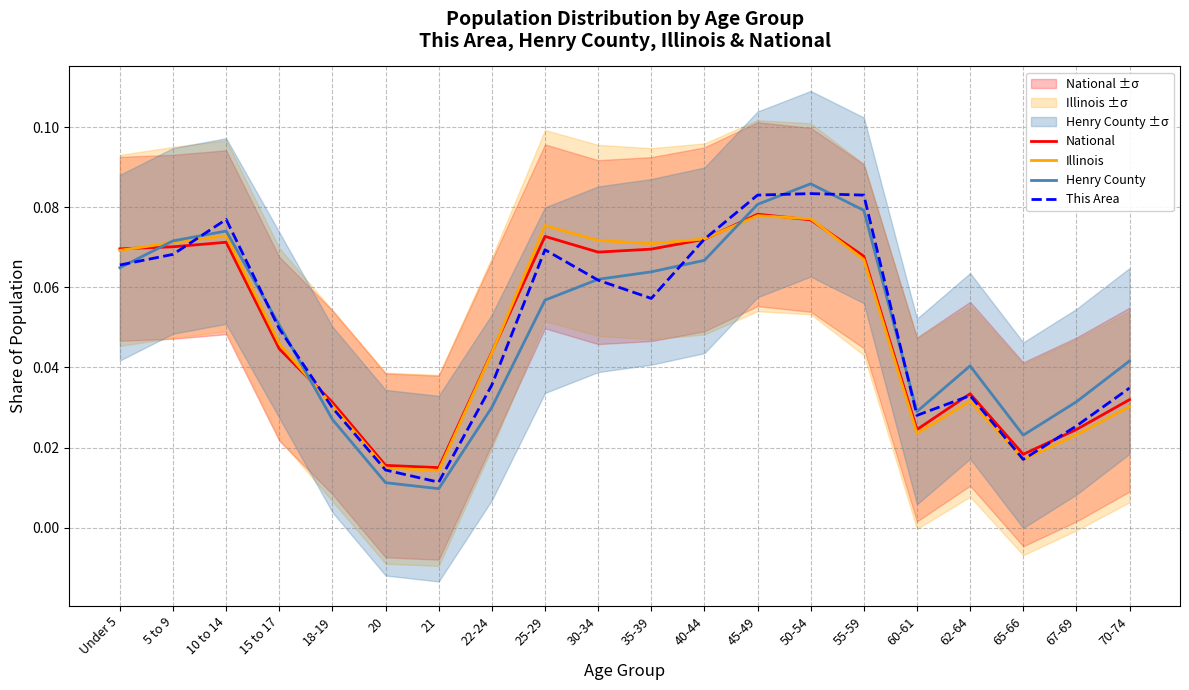

What is the approximate value of This Area at 55-59?

0.1